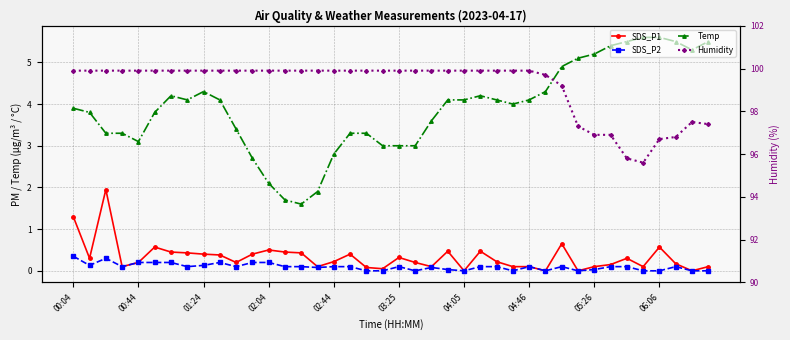

Between 01:24 and 06:06, which is larger?

06:06